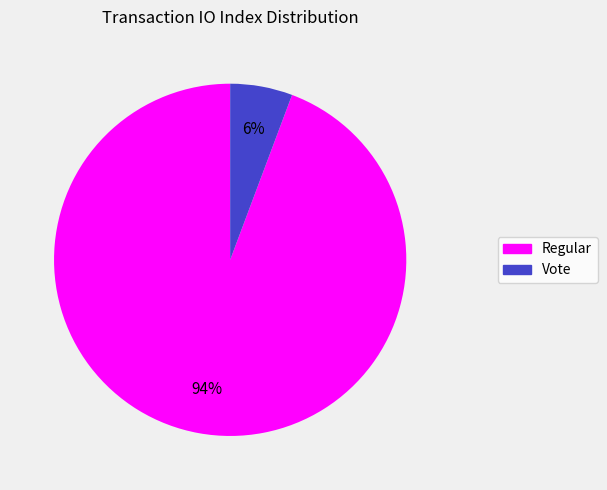

Is there a majority slice in this chart?

Yes